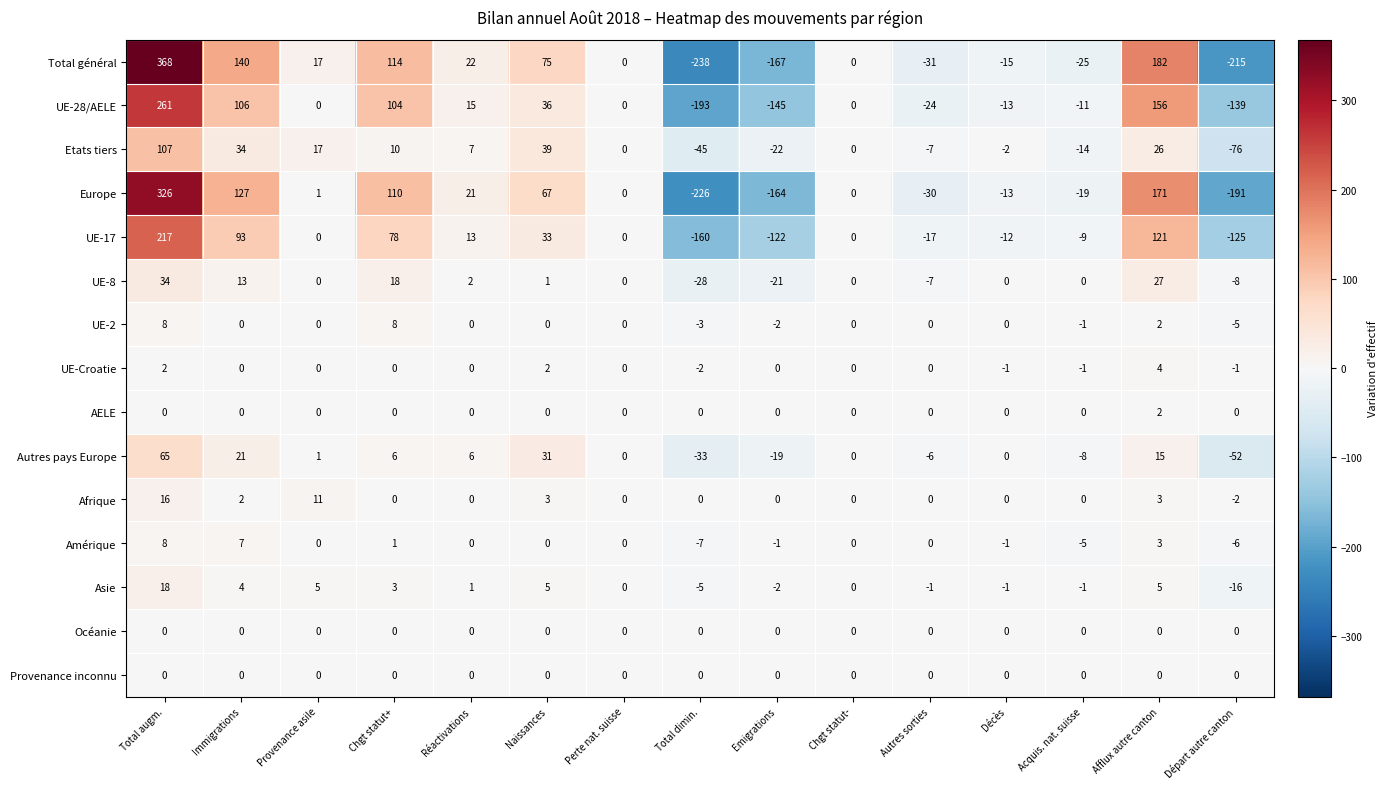

The value of UE-8 at Autres sorties is -7. True or false?

True